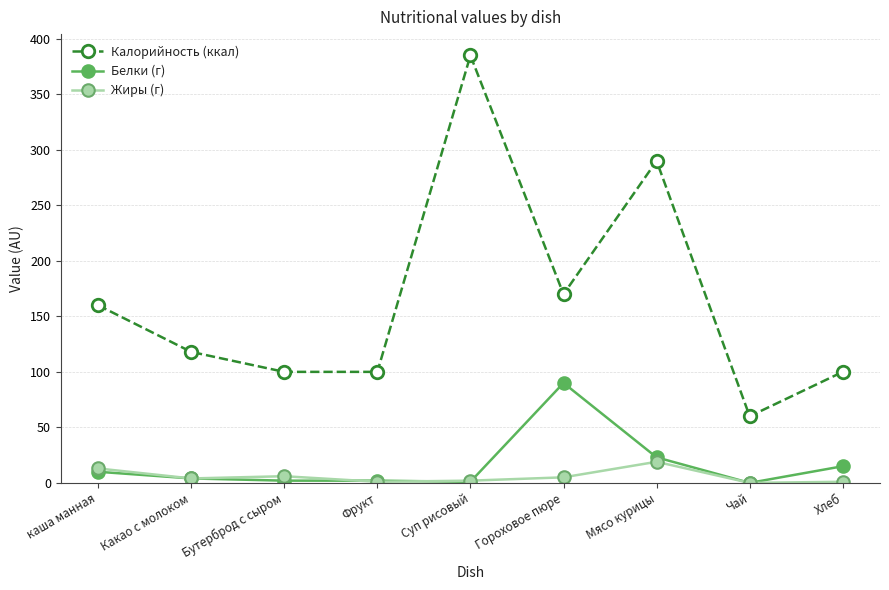

Which series has the widest spread of values?

Калорийность (ккал)